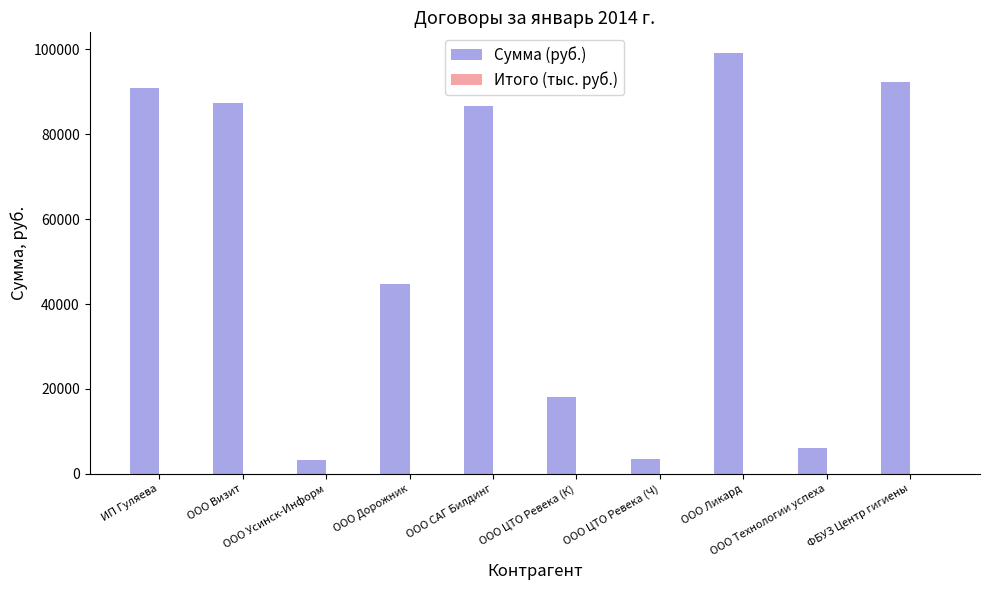

What is the sum of all Сумма (руб.) values?

531725.7